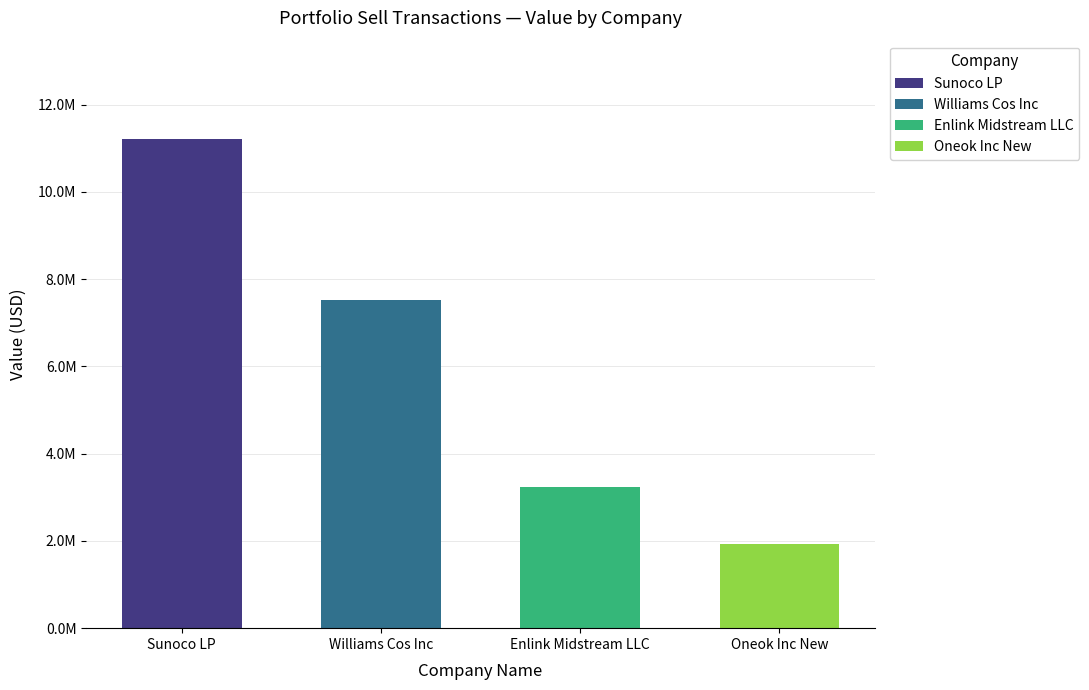

Are the bars horizontal?

No